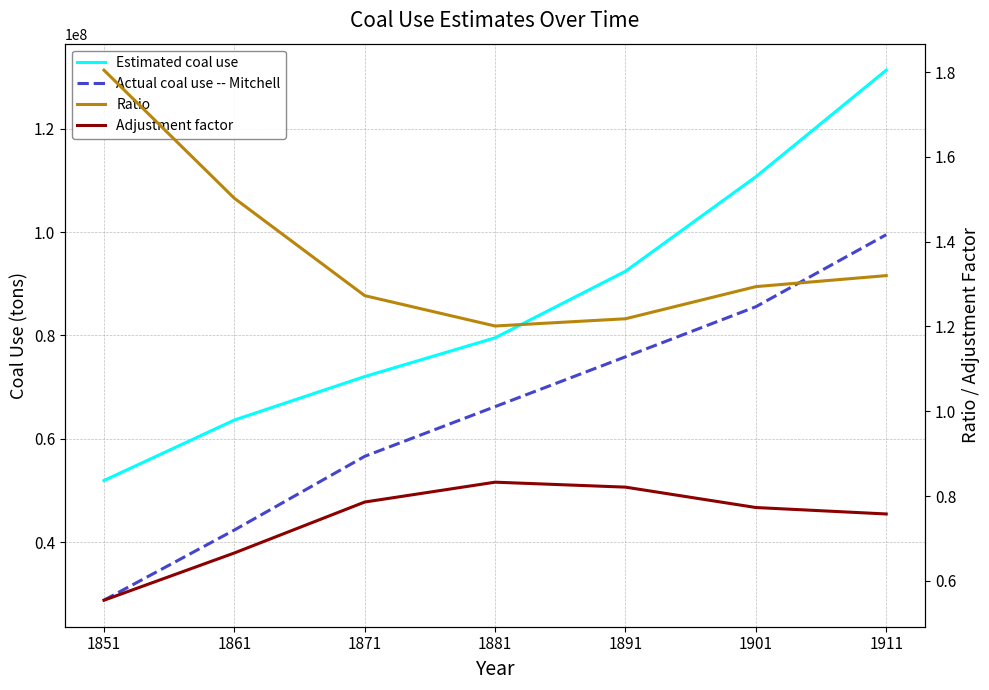

Reading left to right, what are all the values shown in this chart?

Estimated coal use: 1851=51936240.0	1861=63638770.0	1871=72059990.0	1881=79549150.0	1891=92426710.0	1901=110714800.0	1911=131332500.0
Actual coal use -- Mitchell: 1851=28780000.0	1861=42357142.9	1871=56622222.2	1881=66233333.3	1891=75875000.0	1901=85562500.0	1911=99500000.0
Ratio: 1851=1.8	1861=1.5	1871=1.3	1881=1.2	1891=1.2	1901=1.3	1911=1.3
Adjustment factor: 1851=0.6	1861=0.7	1871=0.8	1881=0.8	1891=0.8	1901=0.8	1911=0.8